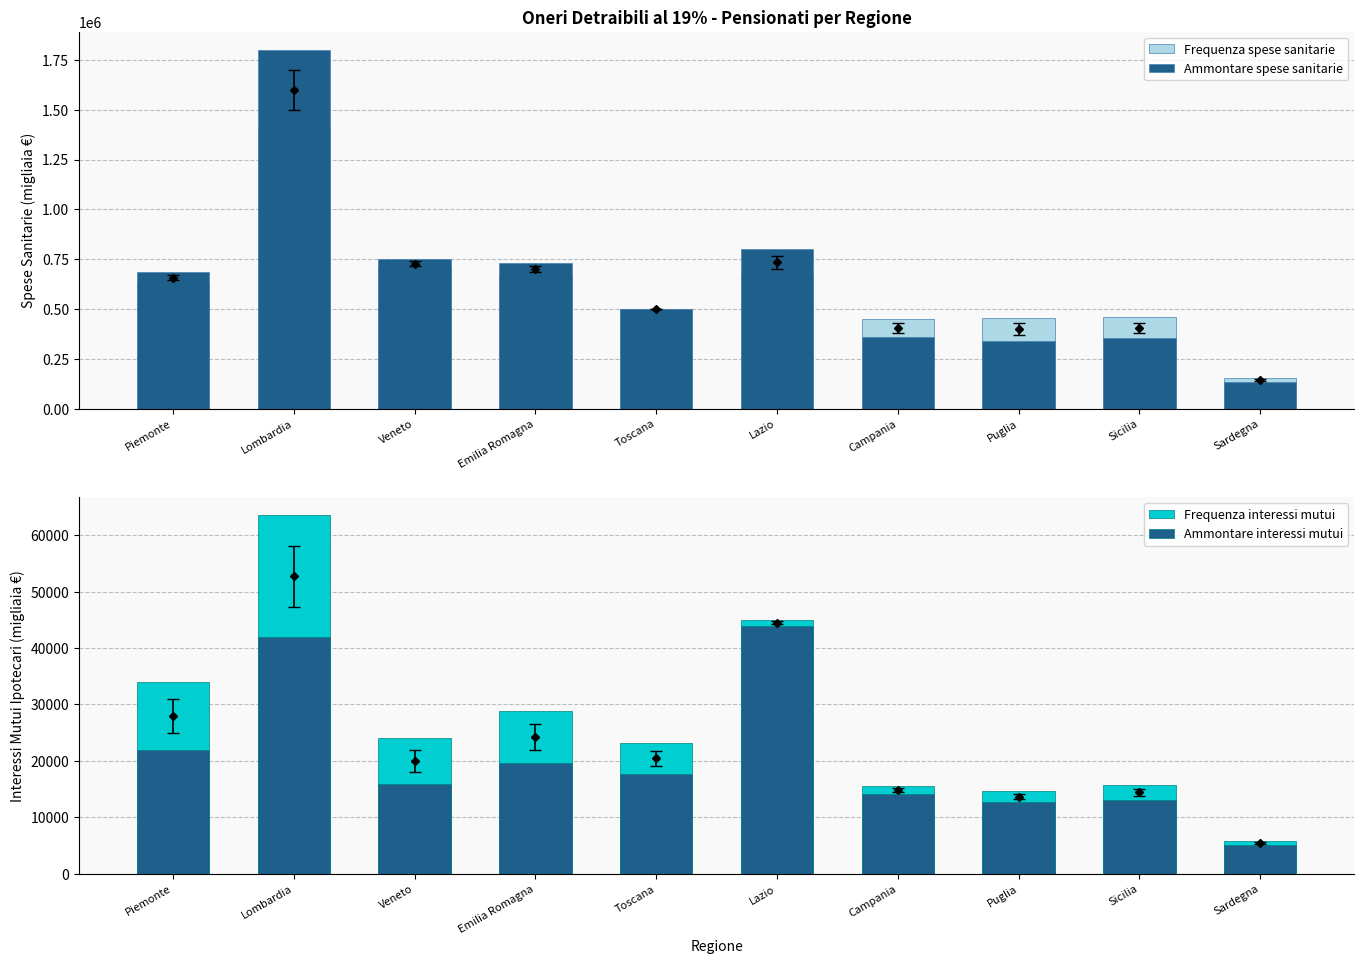

Which series has the largest total across all categories?

Ammontare spese sanitarie